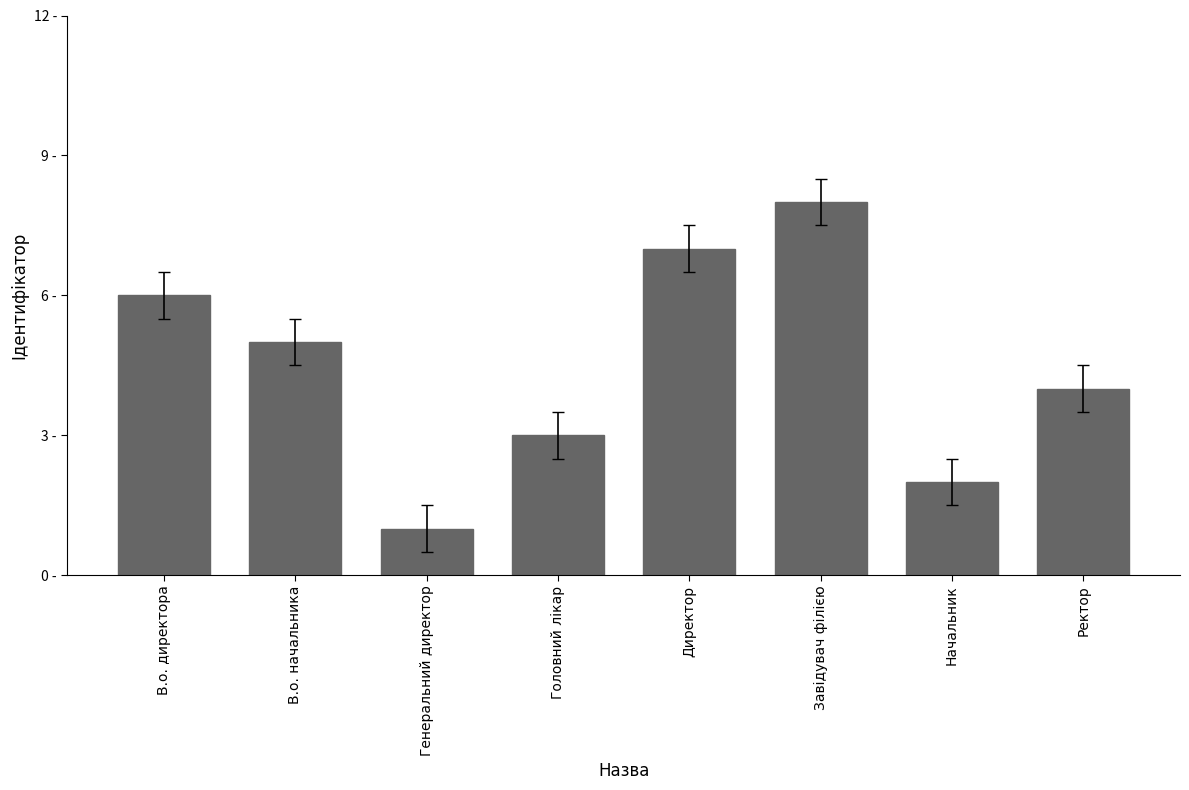

Is it true that the value at В.о. начальника is 5?

True